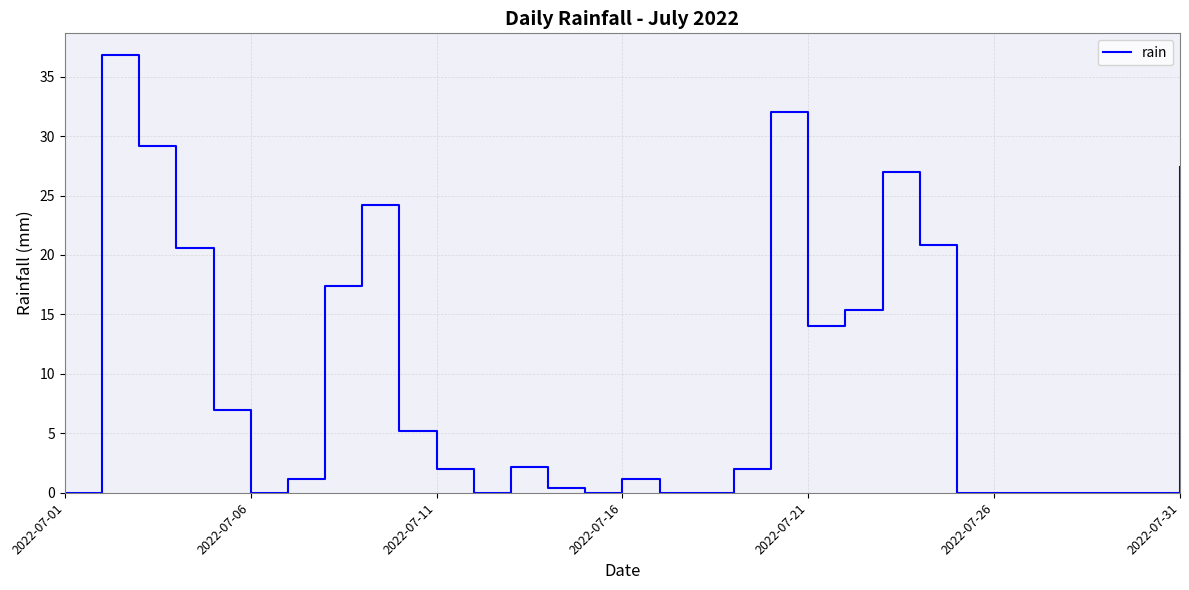

True or false: the data has more than 0 interior local peaks.

True